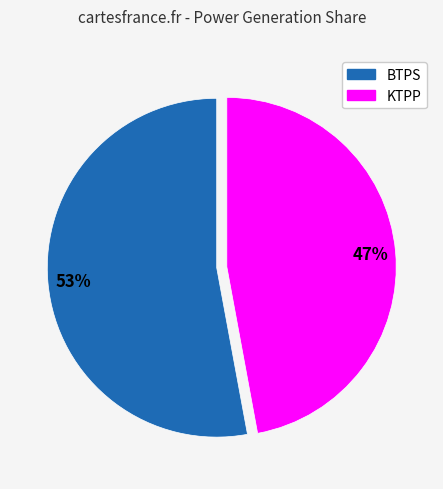

Which slice represents more than half of the pie?

BTPS